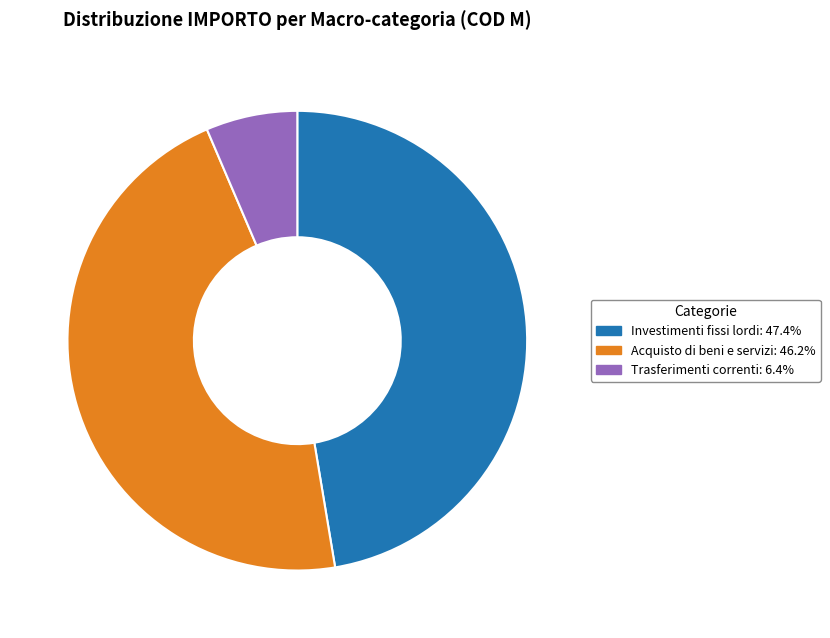

Do Investimenti fissi lordi and Trasferimenti correnti together represent more than half of the pie?

Yes